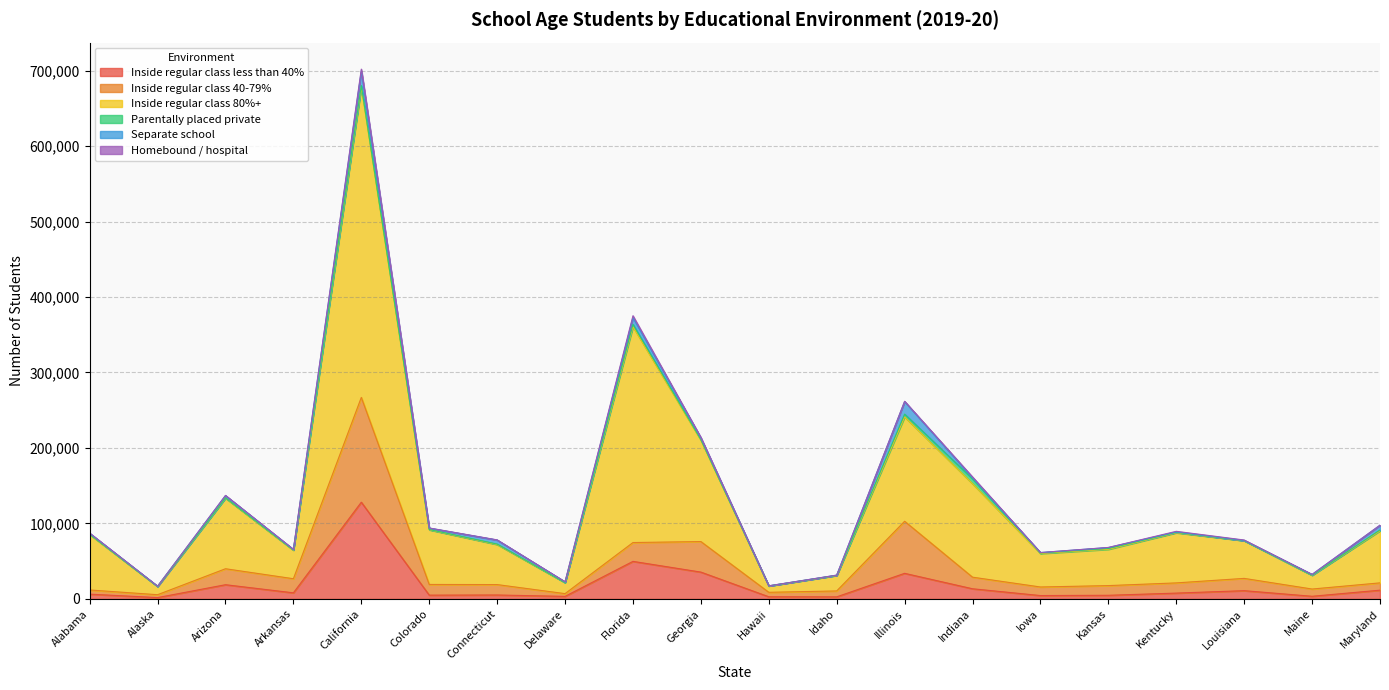

What position from the left is Arizona?

3